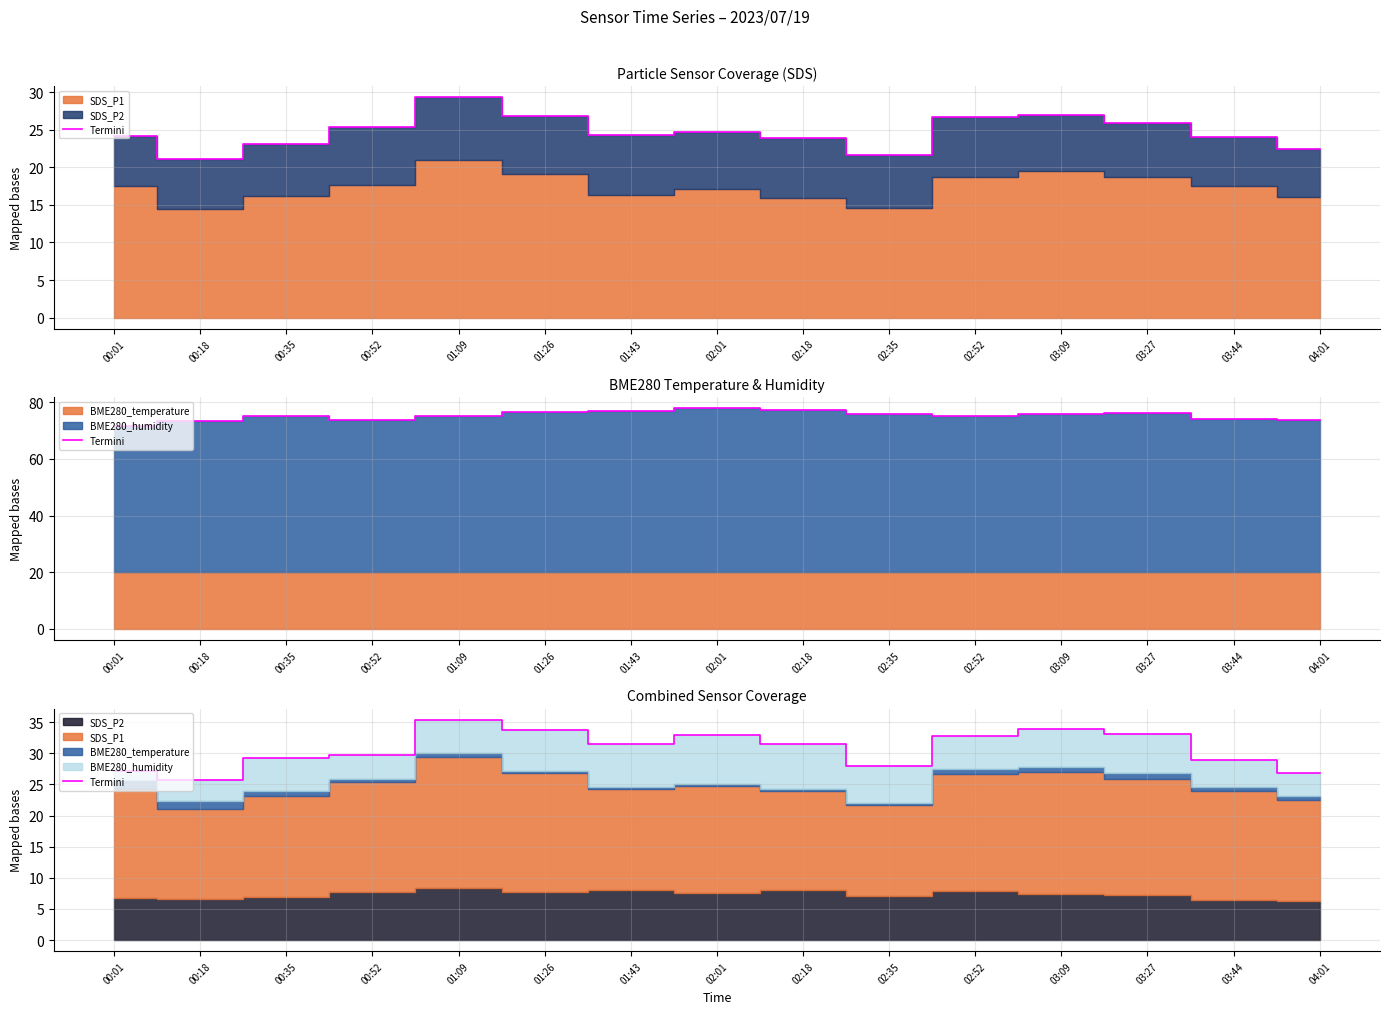

How many interior local valleys (lower than both neighbors) does the data have?

3